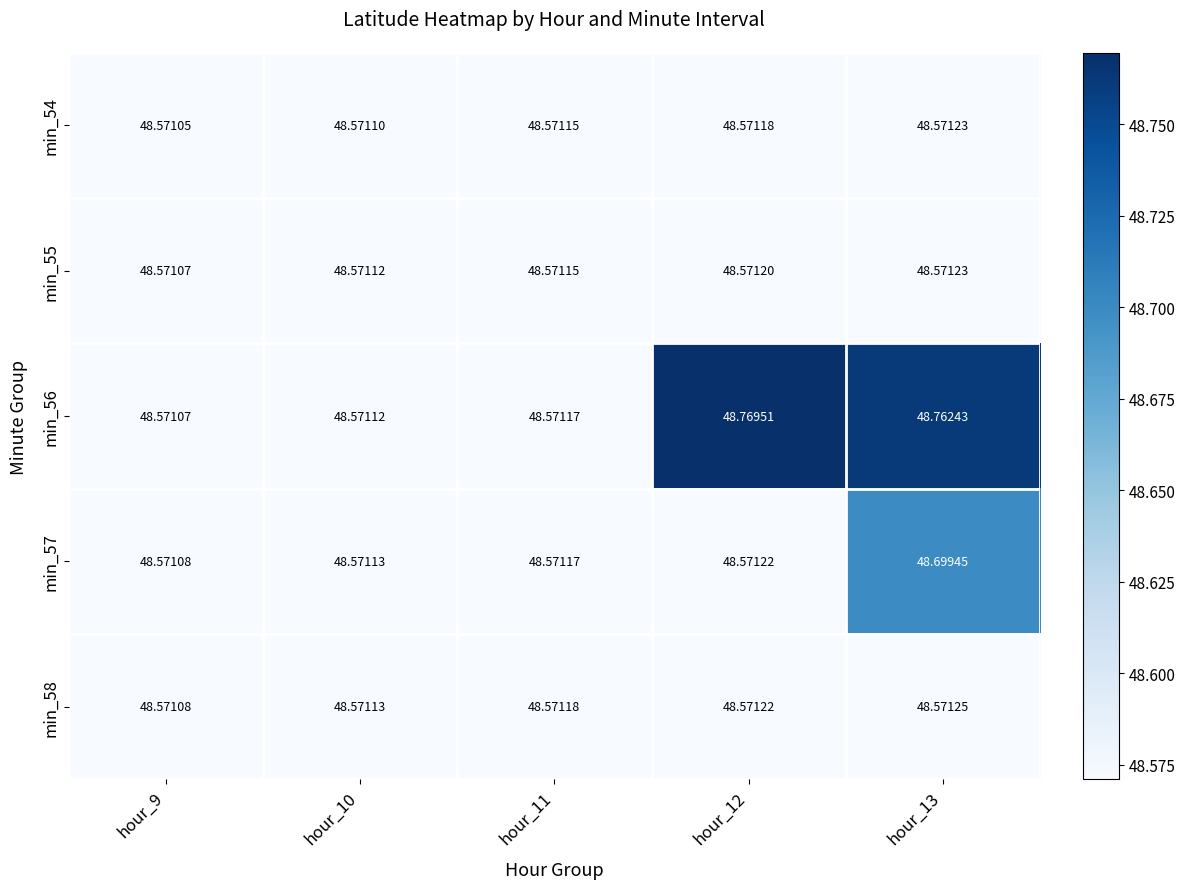

Reading left to right, what are all the values shown in this chart?

min_54: hour_9=48.6	hour_10=48.6	hour_11=48.6	hour_12=48.6	hour_13=48.6
min_55: hour_9=48.6	hour_10=48.6	hour_11=48.6	hour_12=48.6	hour_13=48.6
min_56: hour_9=48.6	hour_10=48.6	hour_11=48.6	hour_12=48.8	hour_13=48.8
min_57: hour_9=48.6	hour_10=48.6	hour_11=48.6	hour_12=48.6	hour_13=48.7
min_58: hour_9=48.6	hour_10=48.6	hour_11=48.6	hour_12=48.6	hour_13=48.6